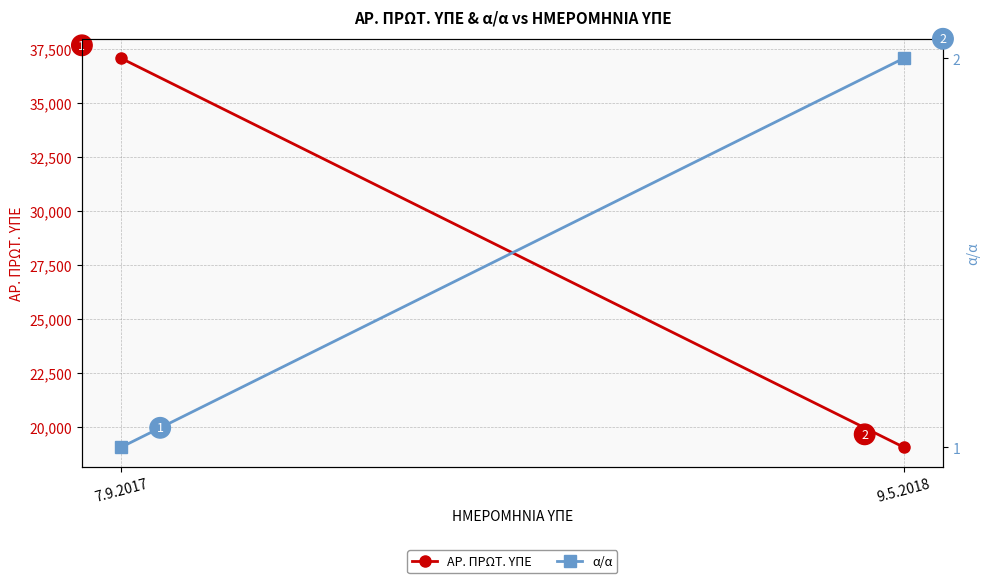

Which category has the highest value across all series?

7.9.2017